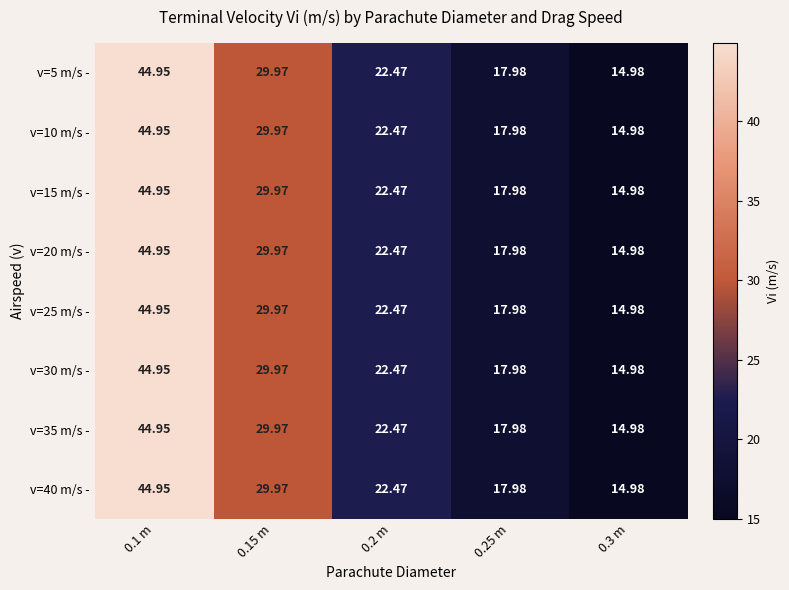

Is the value of v=15 m/s - at 0.25 m greater than the value of v=30 m/s - at 0.1 m?

No